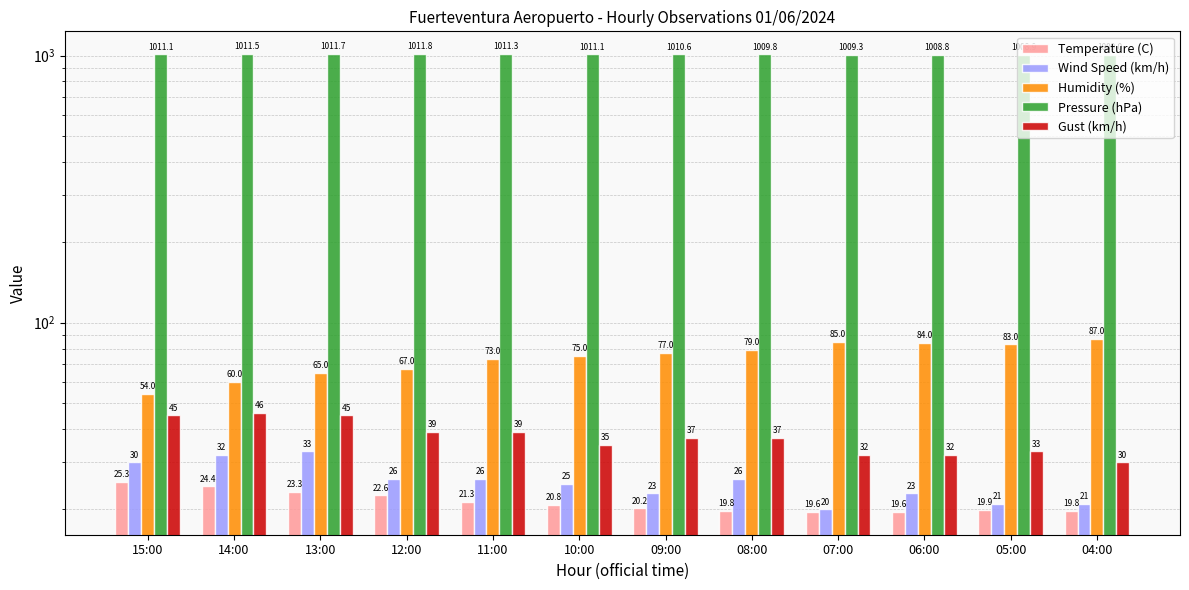

How many data points in Temperature (C) are above 20?

7